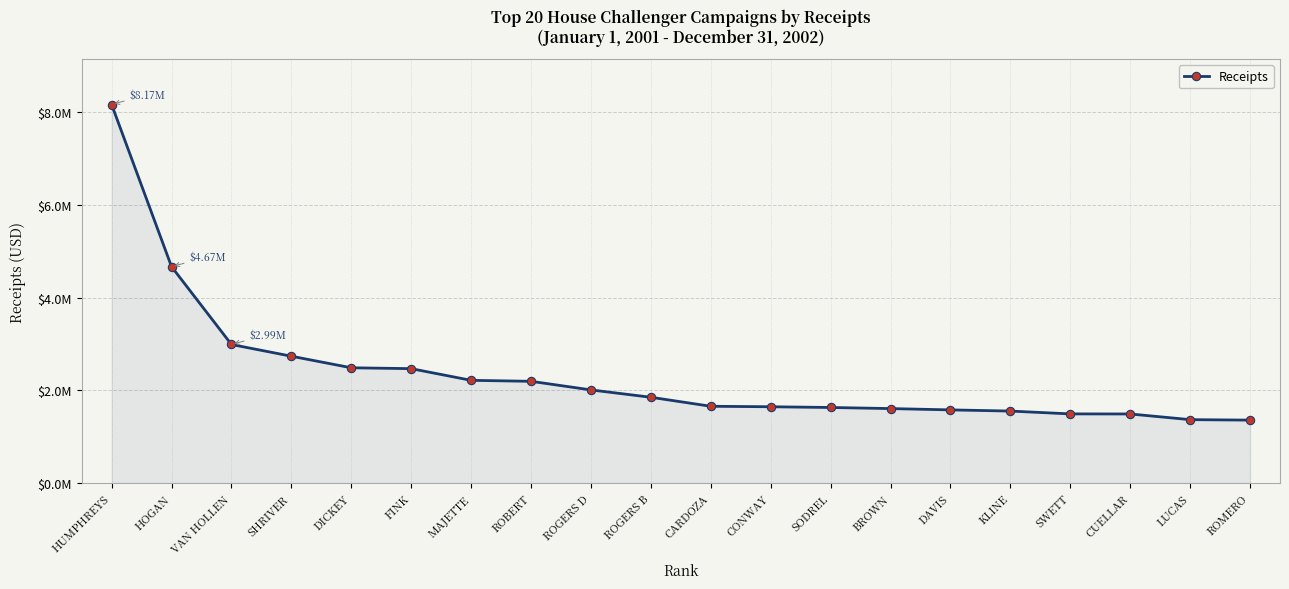

What is the greatest value displayed?

8165358.6